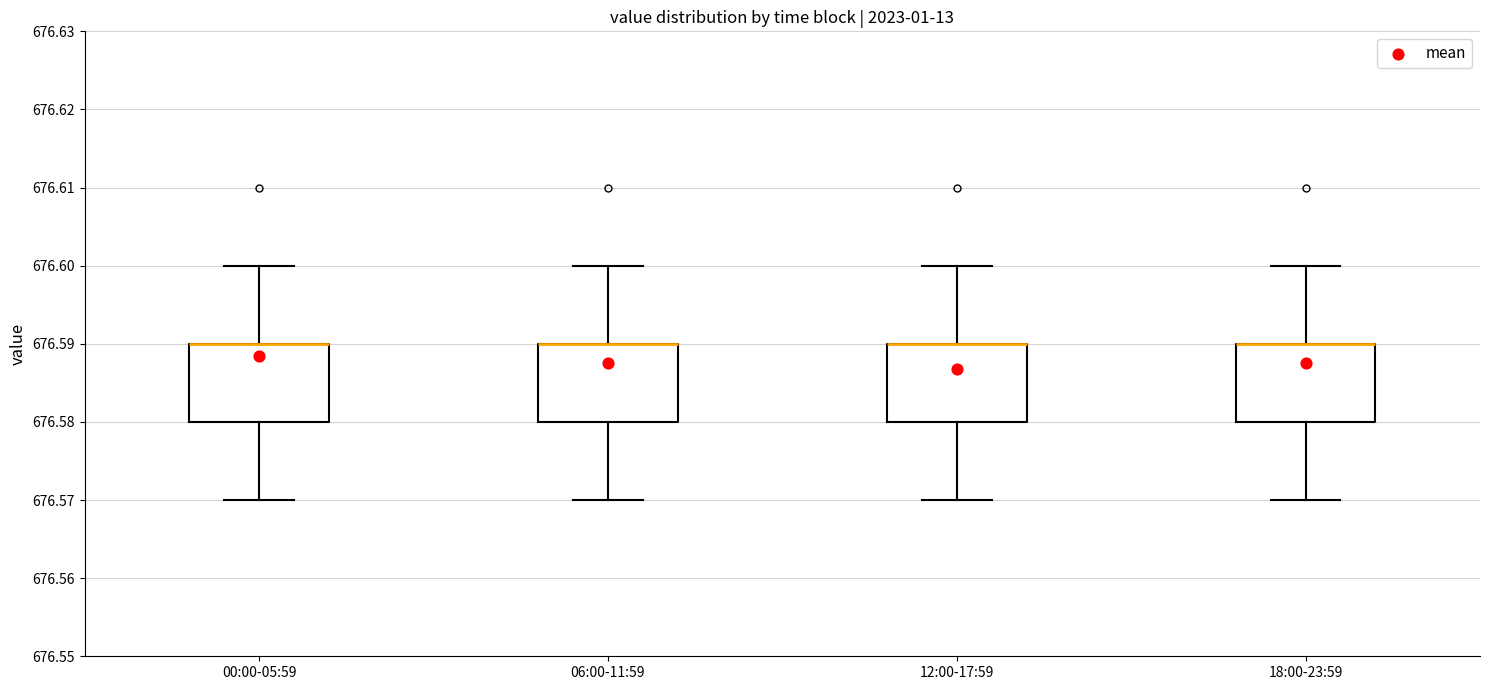

Where does the lower whisker of the box for 18:00-23:59 end on the y-axis? The values are not printed on the chart, so give them approximately, as read against the axis.

676.57